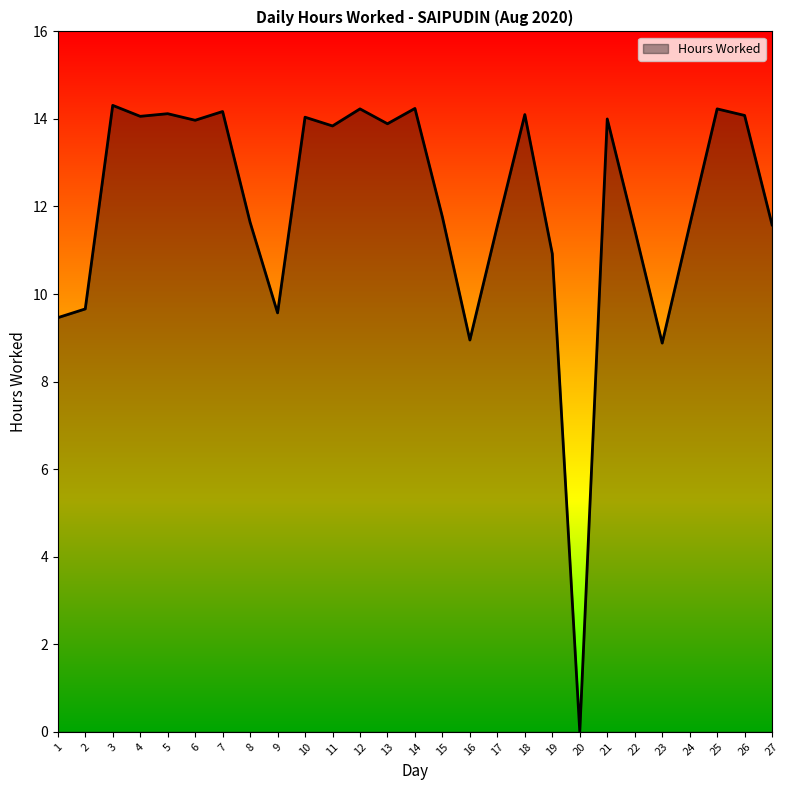

Does the chart display data point markers on the line(s)?

No